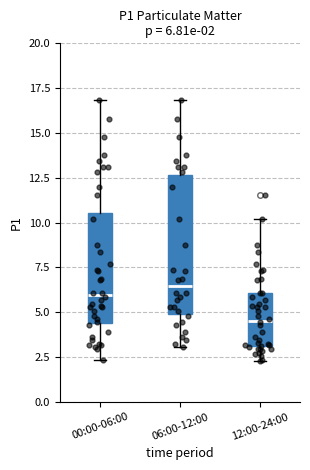

Which box is the tallest, from its lower edge to its upper edge?

06:00-12:00